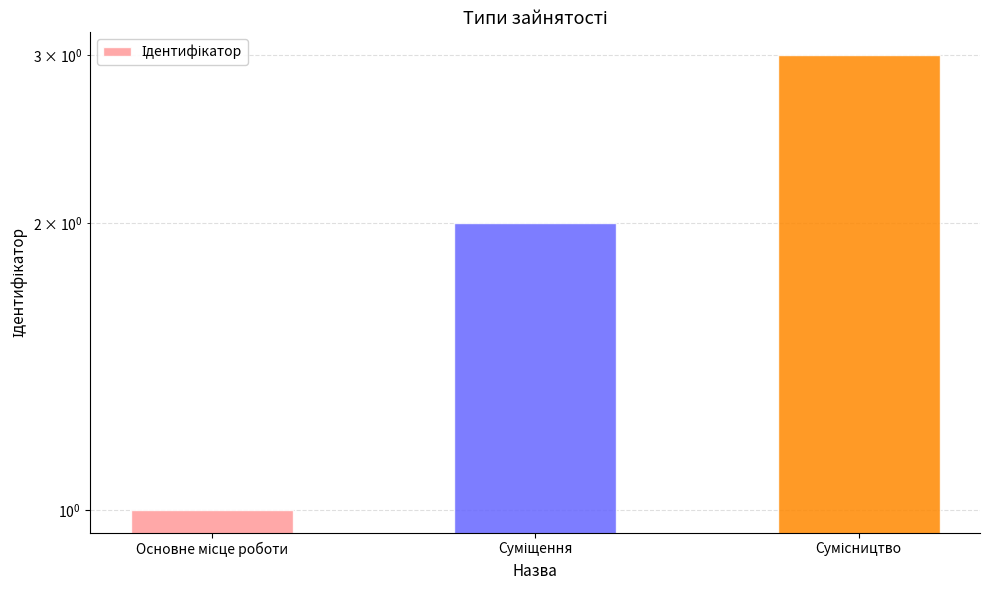

Does the chart contain stacked bars?

No